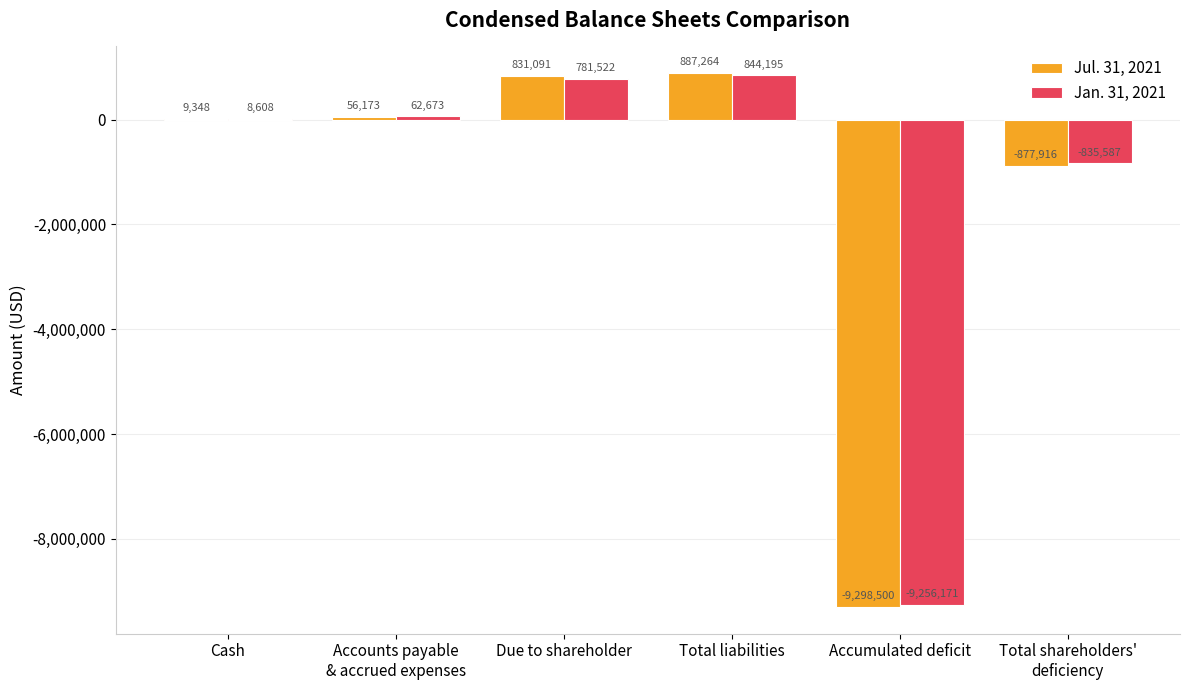

What is the sum of all Jul. 31, 2021 values?

-8392540